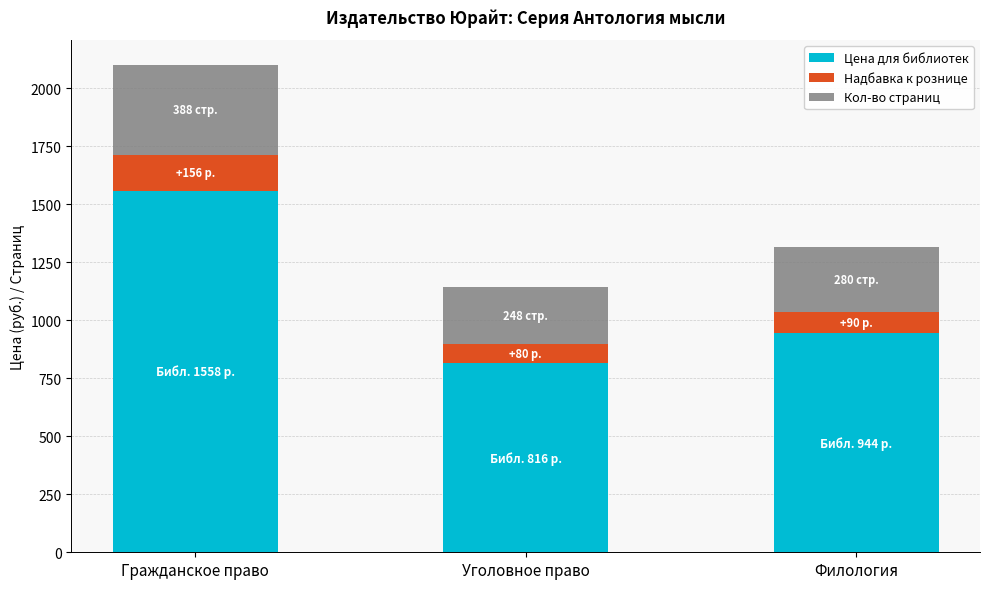

Which category has the lowest value in the Цена для библиотек series?

Уголовное право